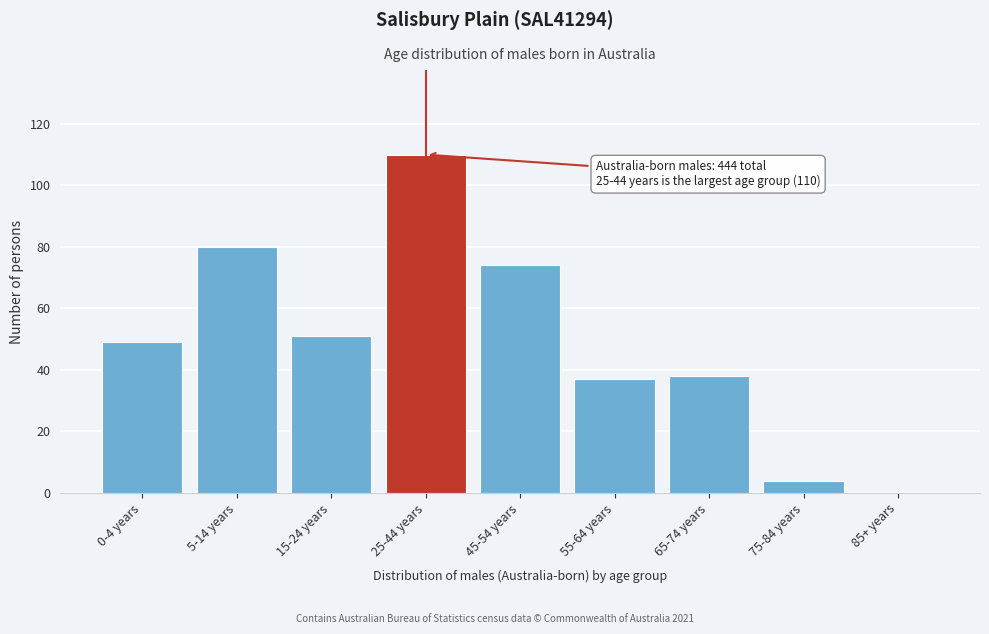

Reading right to left, extract all data points from this chart.

85+ years=0	75-84 years=4	65-74 years=38	55-64 years=37	45-54 years=74	25-44 years=110	15-24 years=51	5-14 years=80	0-4 years=49